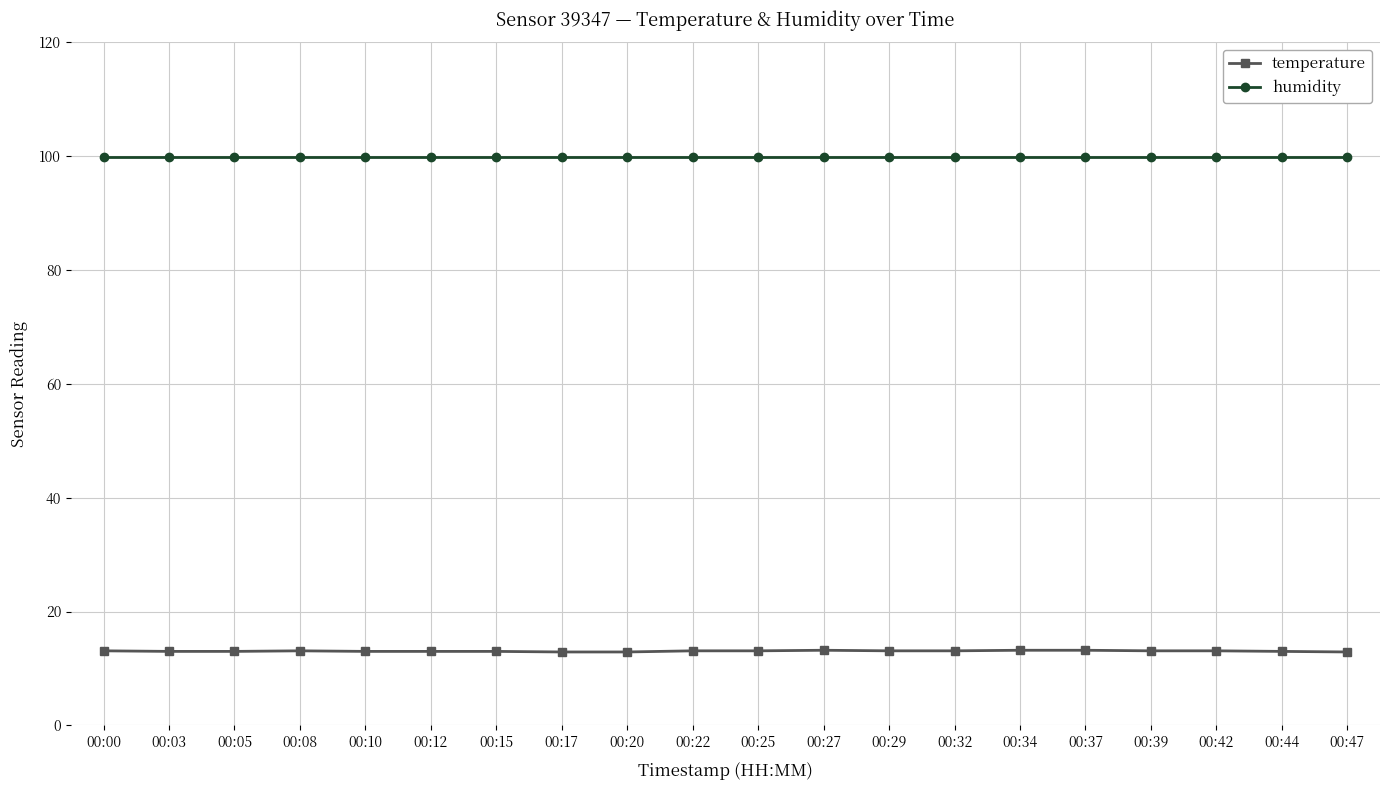

What is the value of the temperature point at the 20th from the left?

12.9